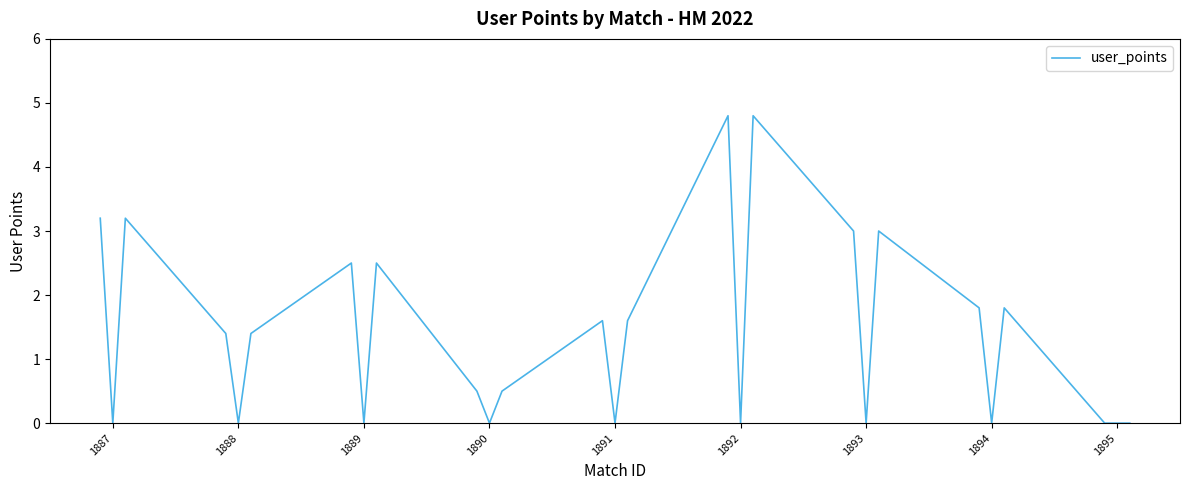

What is the greatest value displayed?

4.8